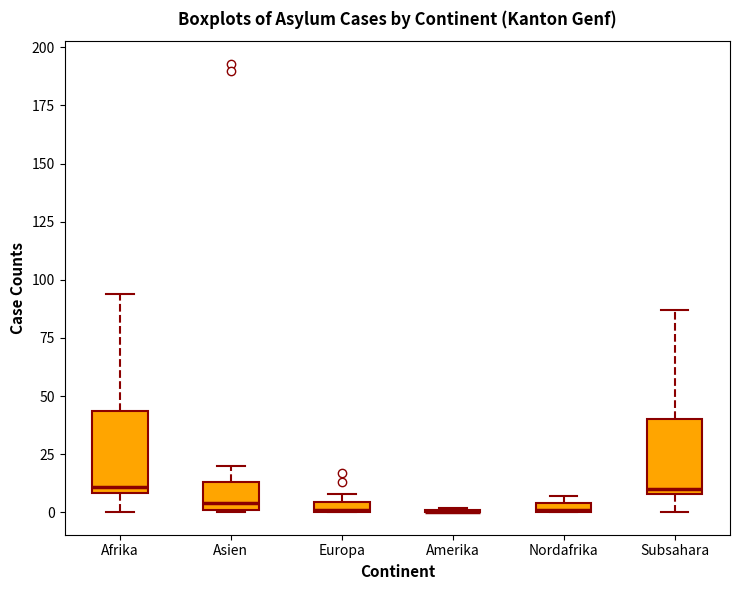

Where is the lower edge of the box for Afrika on the y-axis? The values are not printed on the chart, so give them approximately, as read against the axis.

10